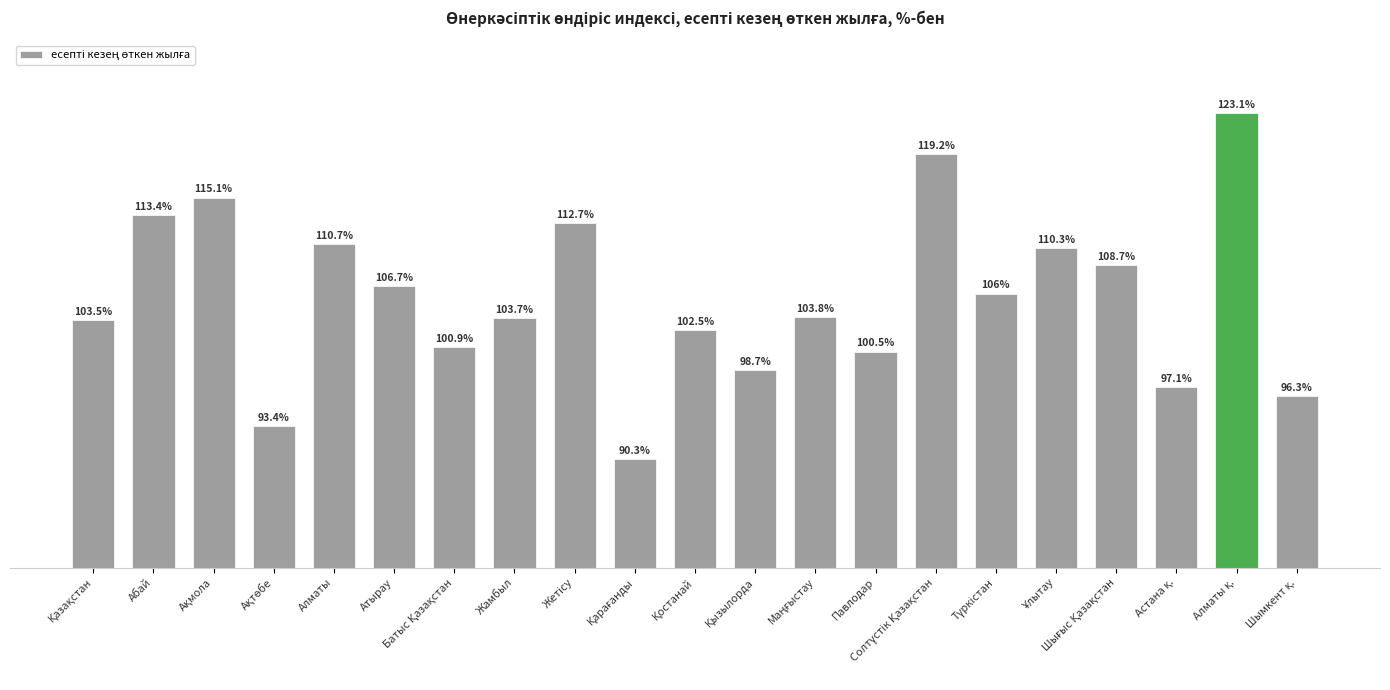

What is the label of the 17th bar from the right?

Алматы